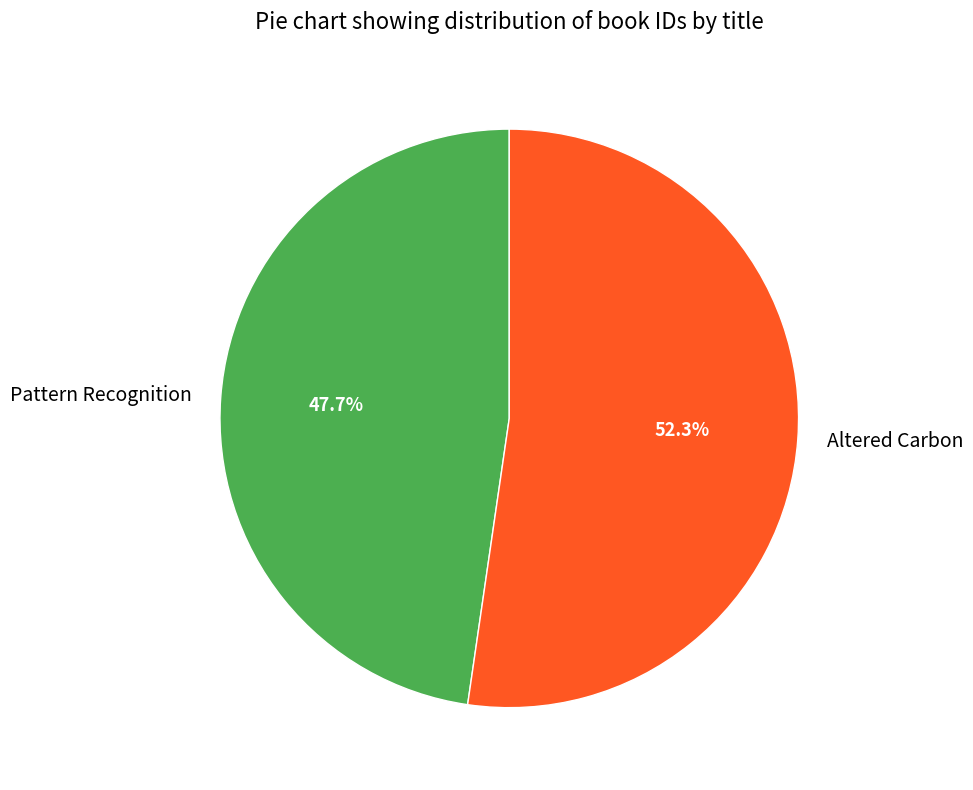

What percentage is the Pattern Recognition slice, to the nearest percent?

48%